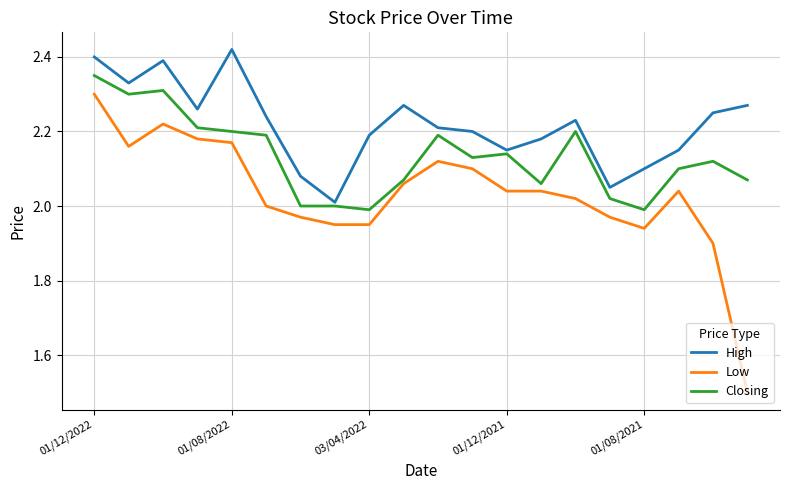

True or false: Low and High cross at least once.

False